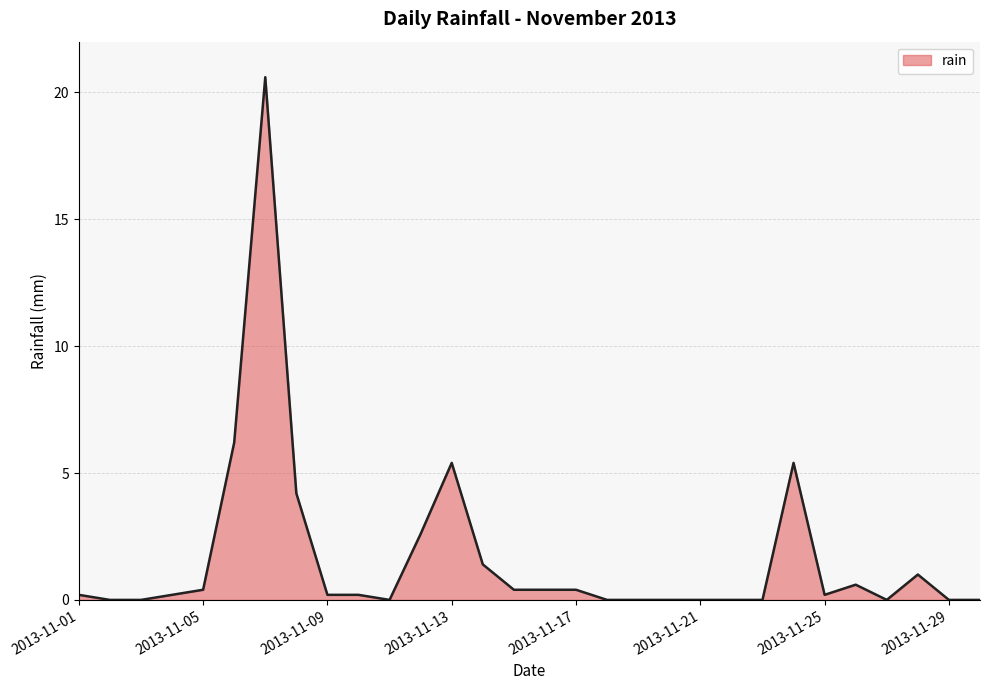

True or false: the data has more than 0 interior local peaks.

True